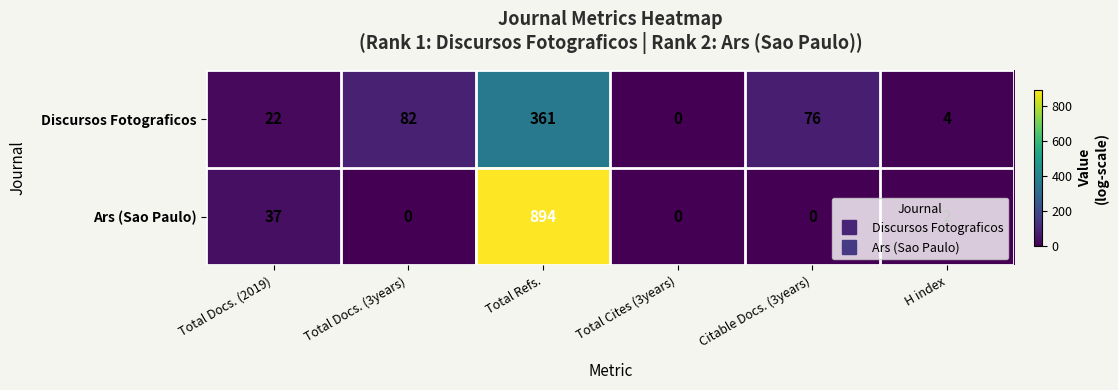

Rank the series by their maximum value, from highest to lowest.

Ars (Sao Paulo), Discursos Fotograficos